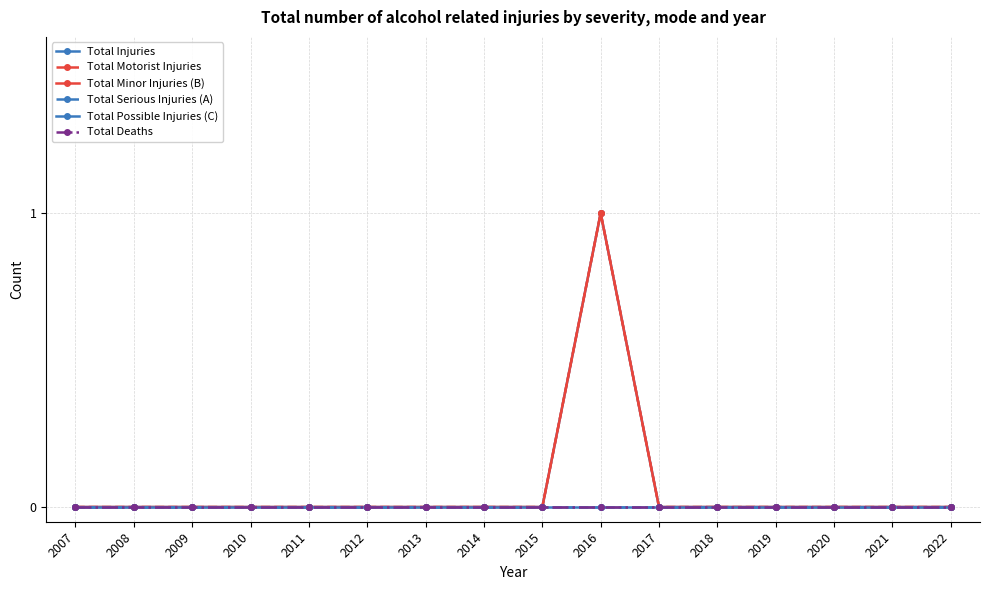

Is this an area chart (filled region under the line)?

No